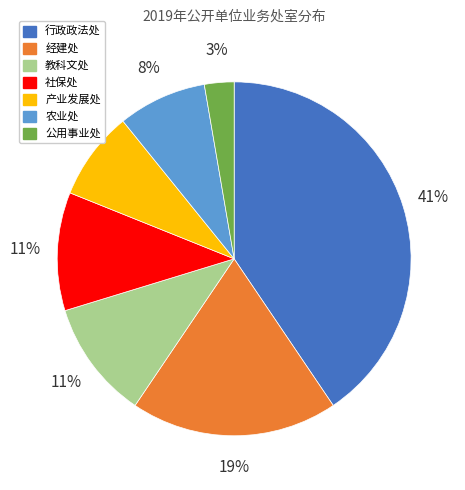

Is there any slice that represents more than half of the pie?

No